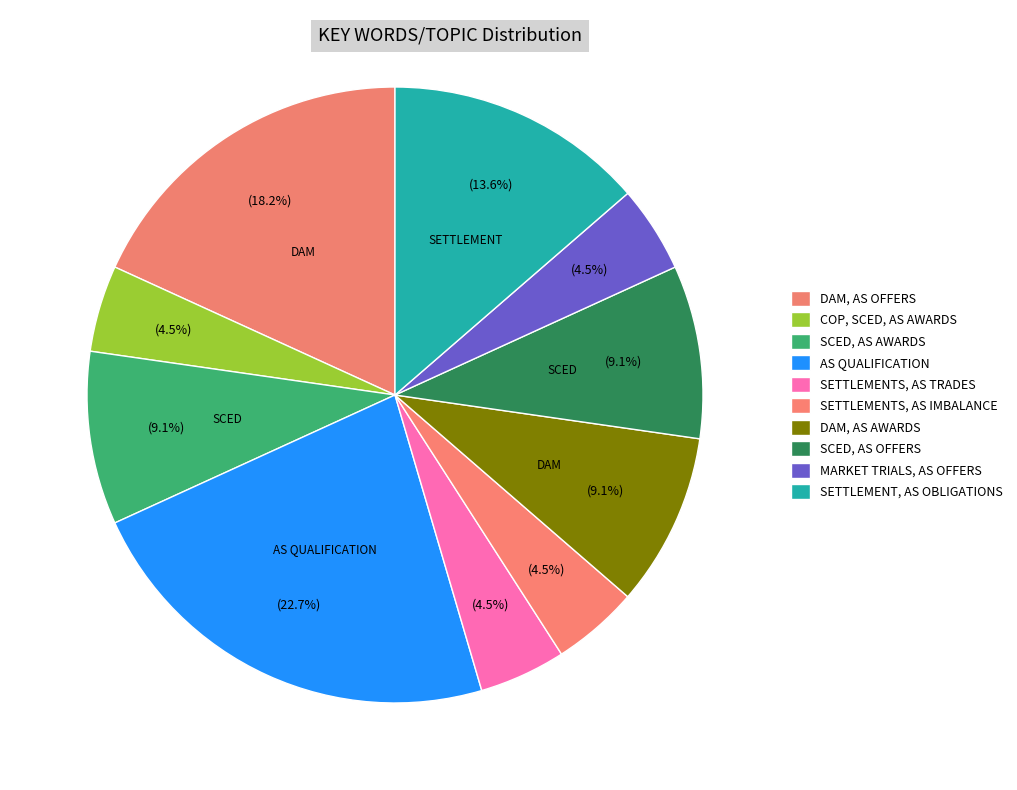

Does any single category account for the majority?

No